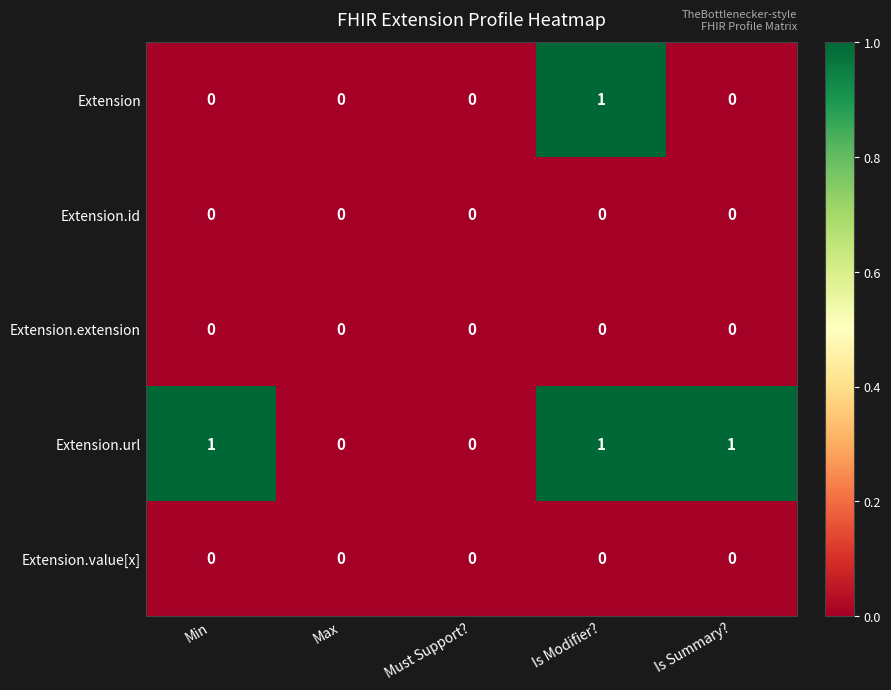

Reading left to right, transcribe all the data shown in this chart.

Extension: 0	0	0	1	0
Extension.id: 0	0	0	0	0
Extension.extension: 0	0	0	0	0
Extension.url: 1	0	0	1	1
Extension.value[x]: 0	0	0	0	0